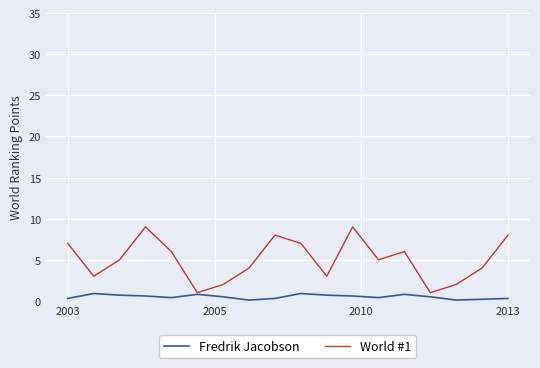

List the series in order of their overall mean, highest first.

World #1, Fredrik Jacobson